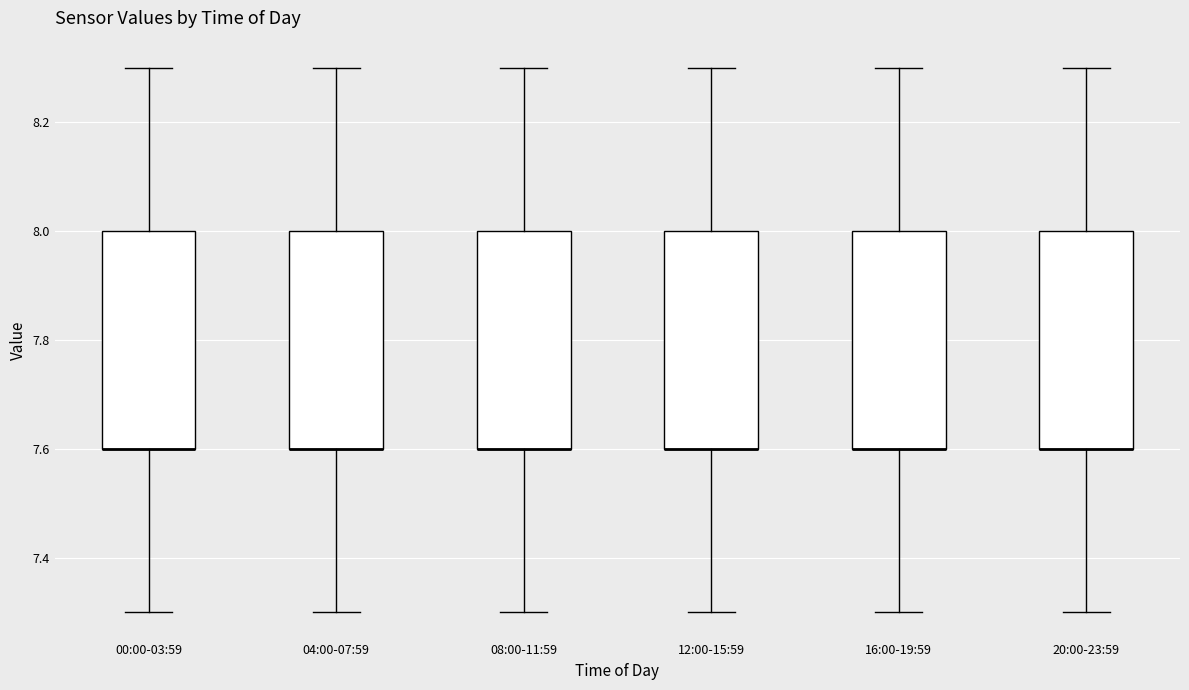

Reading left to right, read every box against the y-axis: the position of its median line, the range the box covers, and the ends of its whiskers. The values are not printed on the chart, so give them approximately, as read against the axis.

00:00-03:59: median 7.6 (drawn on the box's lower edge), box 7.6 to 8.0, whiskers 7.3 to 8.3
04:00-07:59: median 7.6 (drawn on the box's lower edge), box 7.6 to 8.0, whiskers 7.3 to 8.3
08:00-11:59: median 7.6 (drawn on the box's lower edge), box 7.6 to 8.0, whiskers 7.3 to 8.3
12:00-15:59: median 7.6 (drawn on the box's lower edge), box 7.6 to 8.0, whiskers 7.3 to 8.3
16:00-19:59: median 7.6 (drawn on the box's lower edge), box 7.6 to 8.0, whiskers 7.3 to 8.3
20:00-23:59: median 7.6 (drawn on the box's lower edge), box 7.6 to 8.0, whiskers 7.3 to 8.3